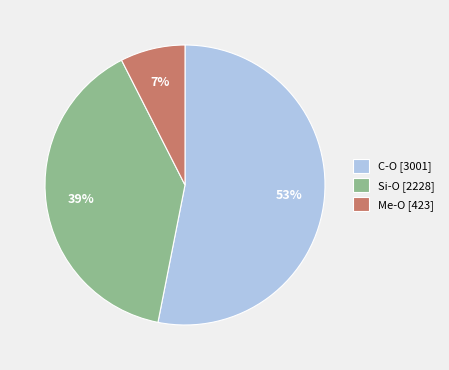

Is it true that C-O [3001] is 53% of the pie?

True